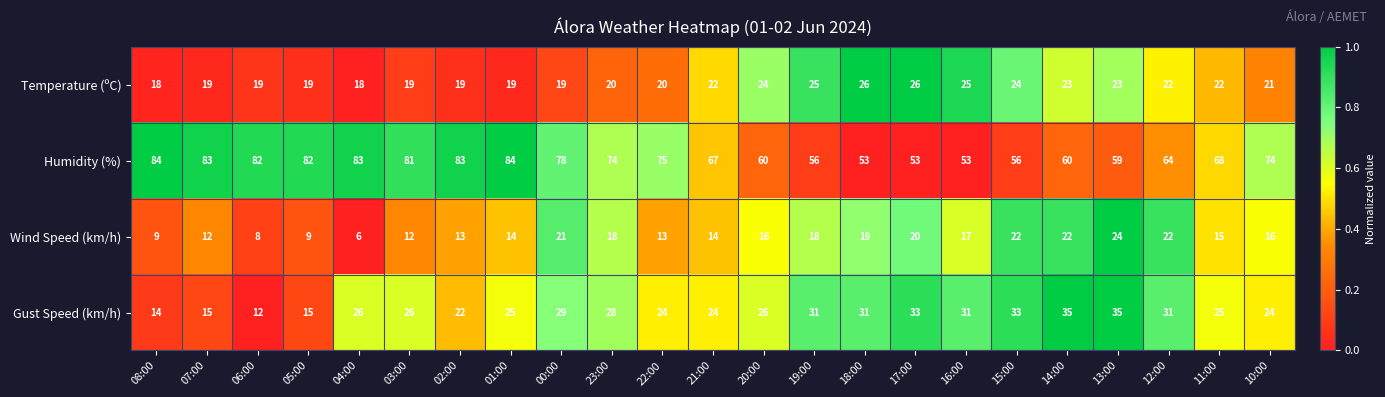

What is the average value of the Humidity (%) series?

70